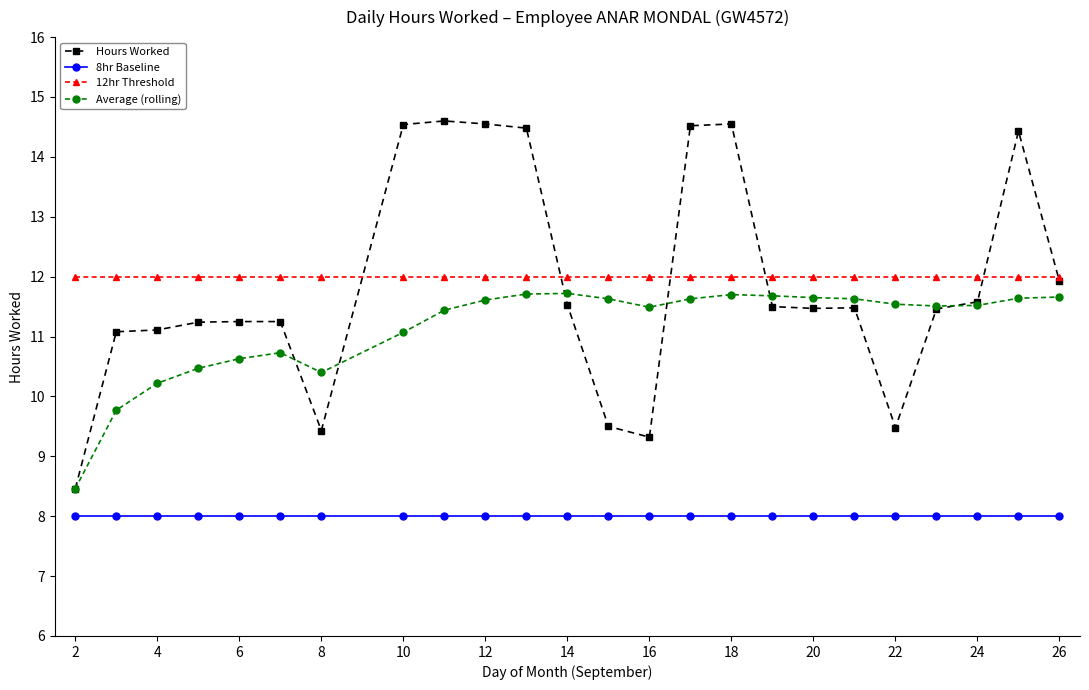

At how many categories does at least one series exceed 13?

7